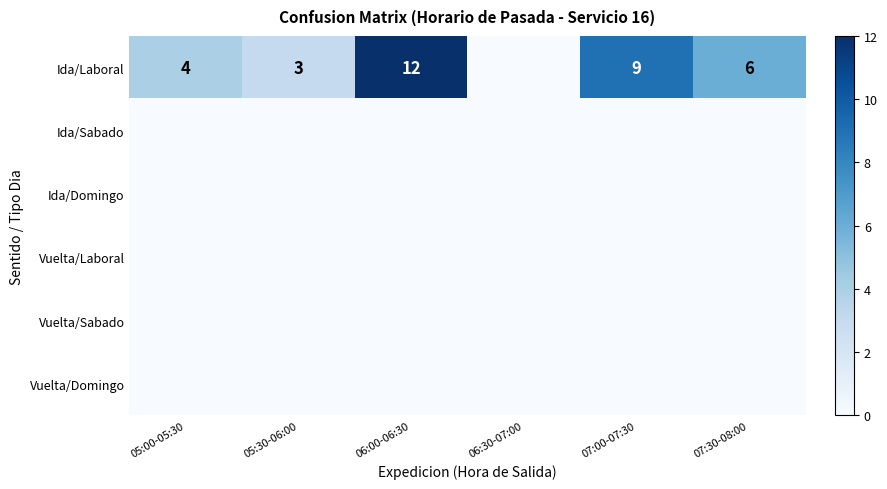

The value of Ida/Laboral at 05:30-06:00 is 3. True or false?

True